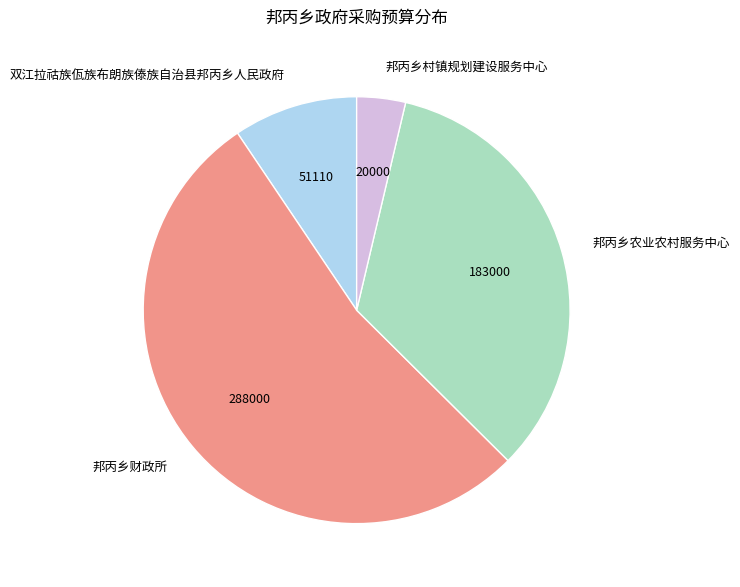

True or false: 邦丙乡农业农村服务中心 accounts for 43% of the total.

False